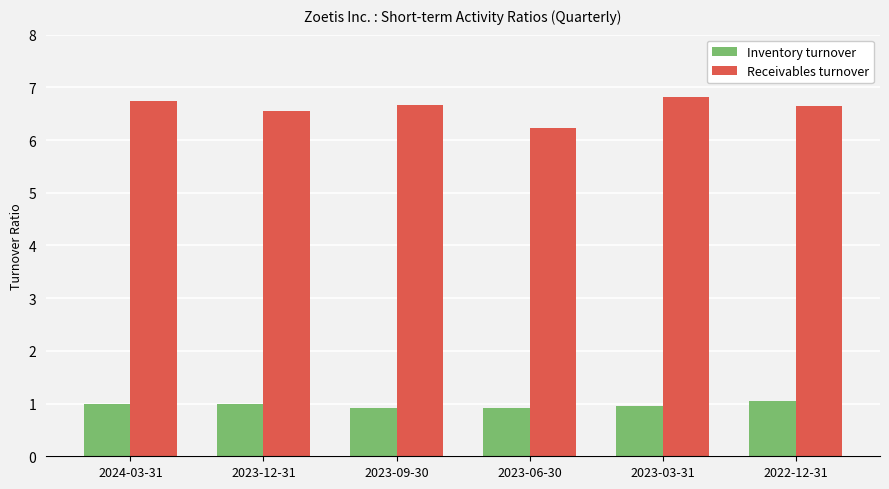

What is the difference between the highest and lowest values at 2023-06-30?

5.3